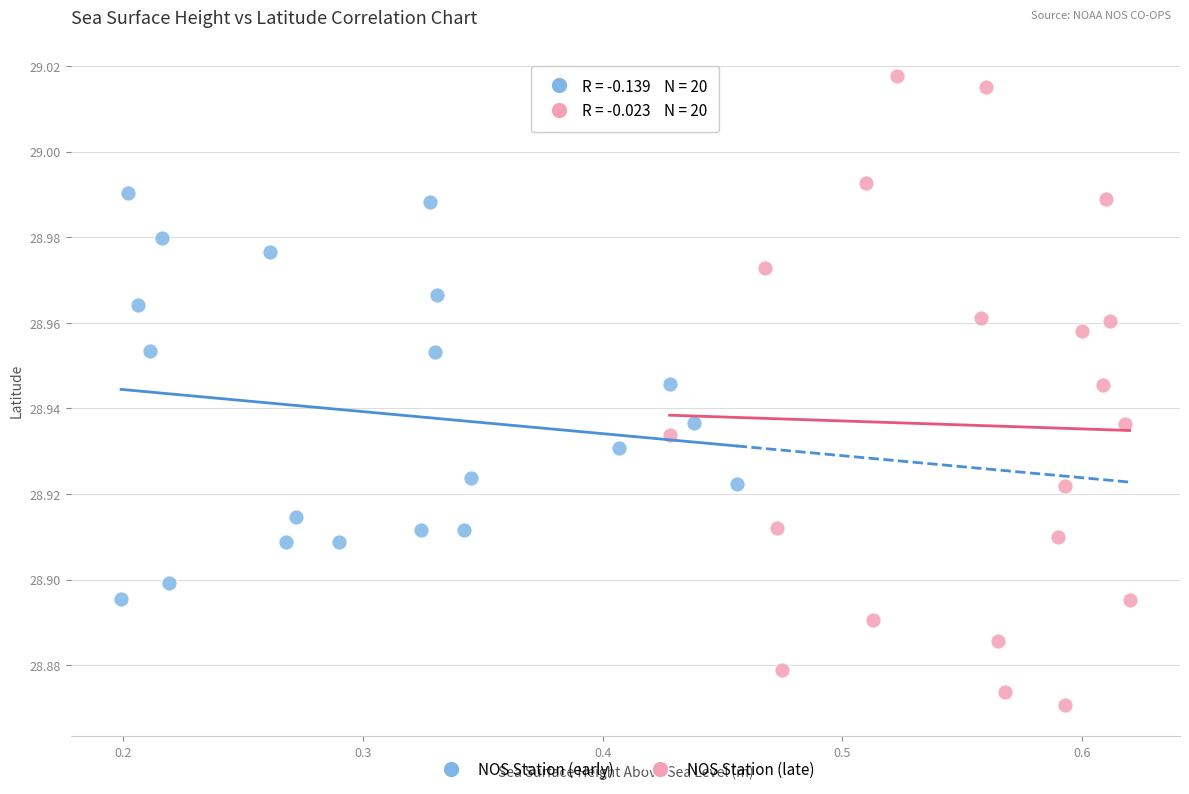

Which series contains the lowest Y value?

NOS Station (late)